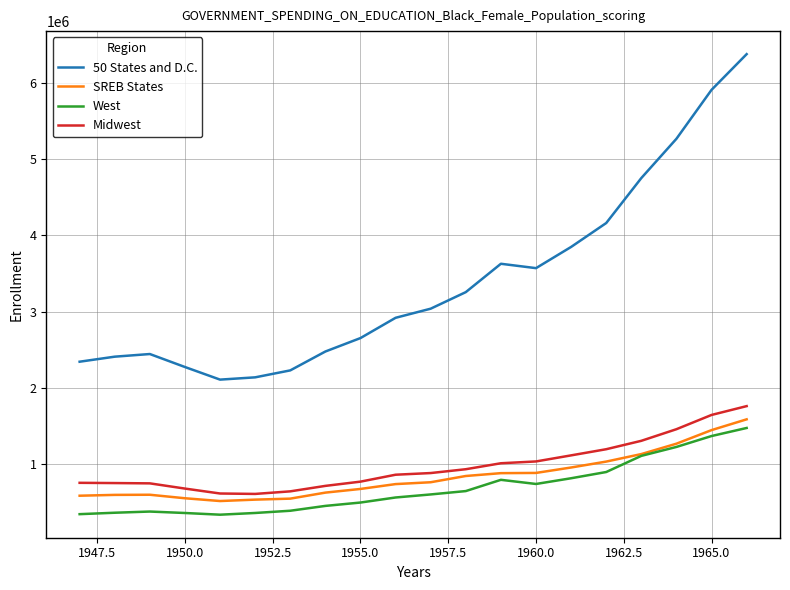

True or false: 50 States and D.C. and Midwest cross at least once.

False